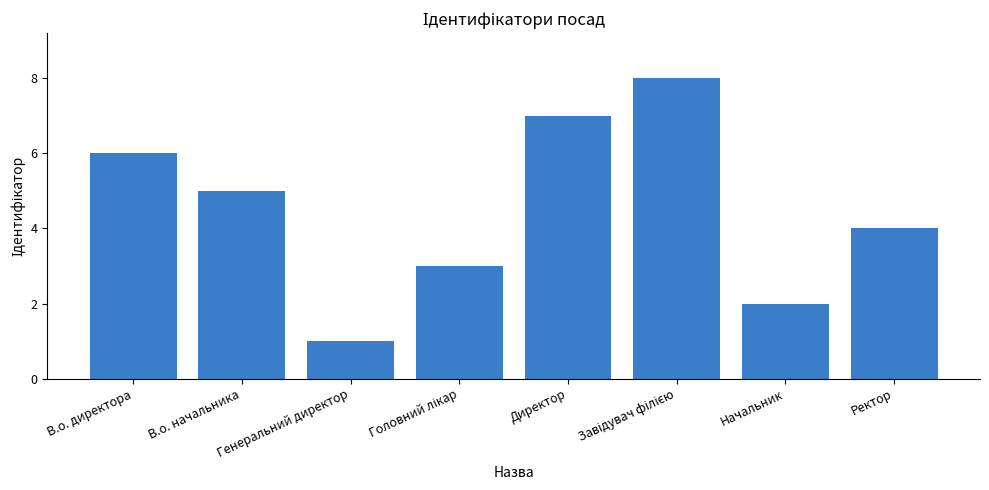

Which has a higher value, В.о. начальника or В.о. директора?

В.о. директора